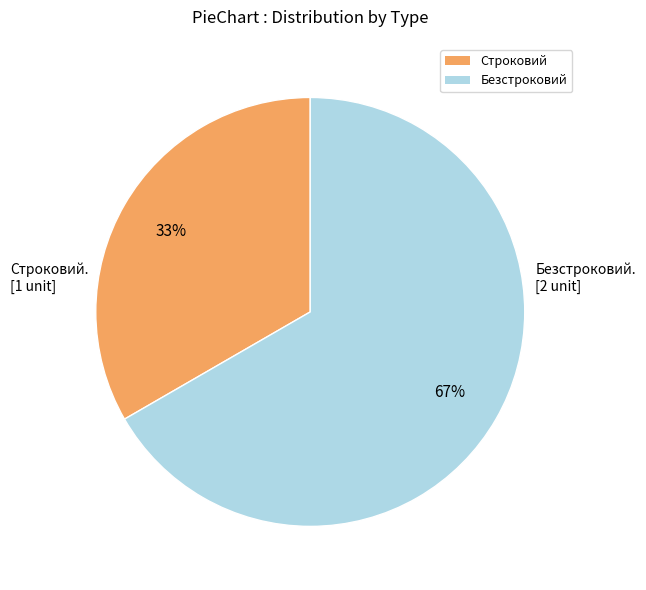

Is the sum of Безстроковий and Строковий greater than half?

Yes